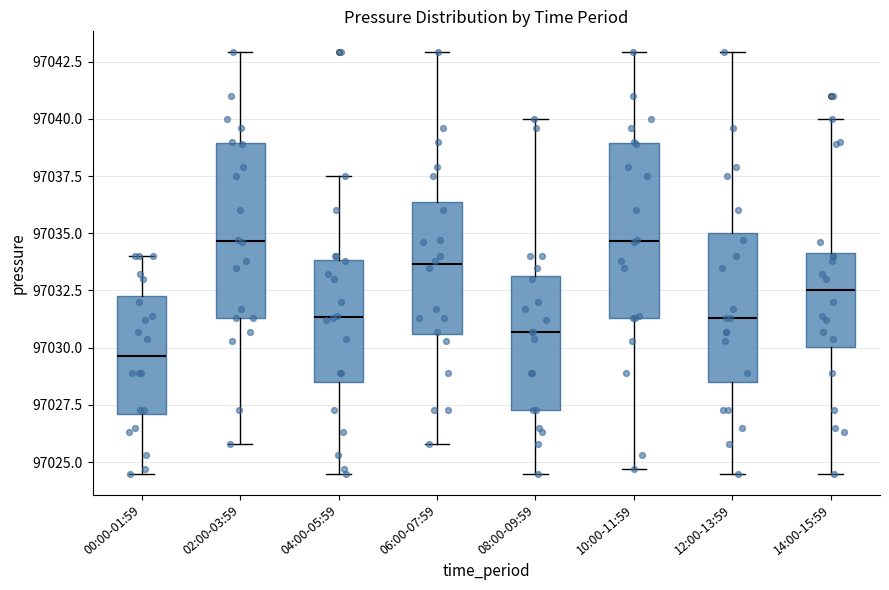

Where is the lower edge of the box for 02:00-03:59 on the y-axis? The values are not printed on the chart, so give them approximately, as read against the axis.

97031.5